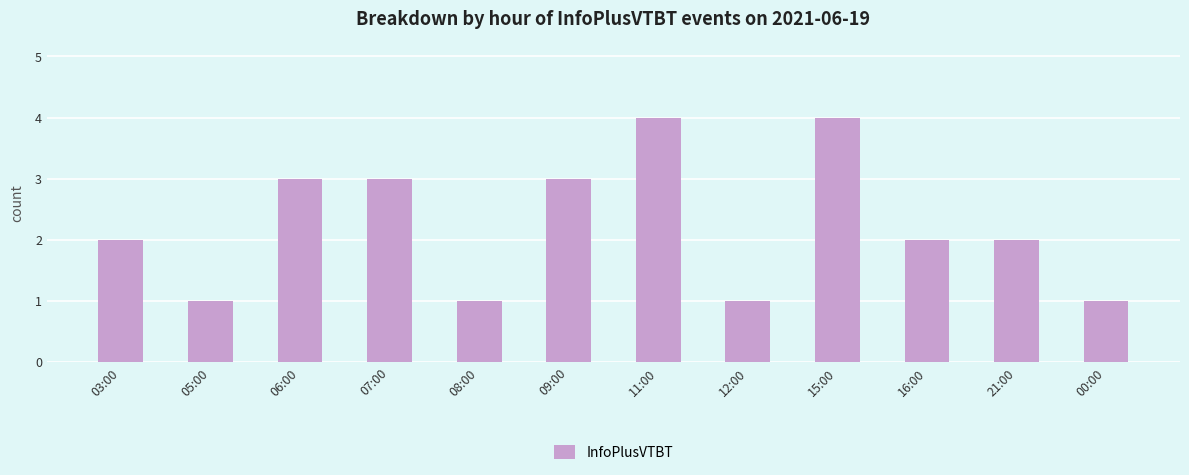

Approximately how many times larger is the value at 09:00 compared to 07:00?

1.0